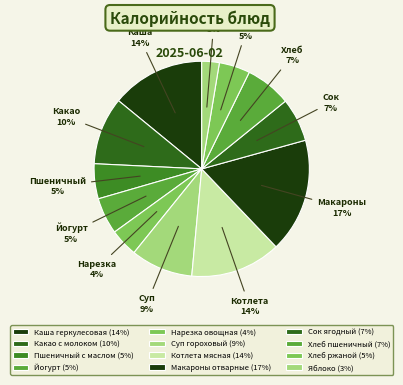

To the nearest percent, what portion does Йогурт represent?

5%